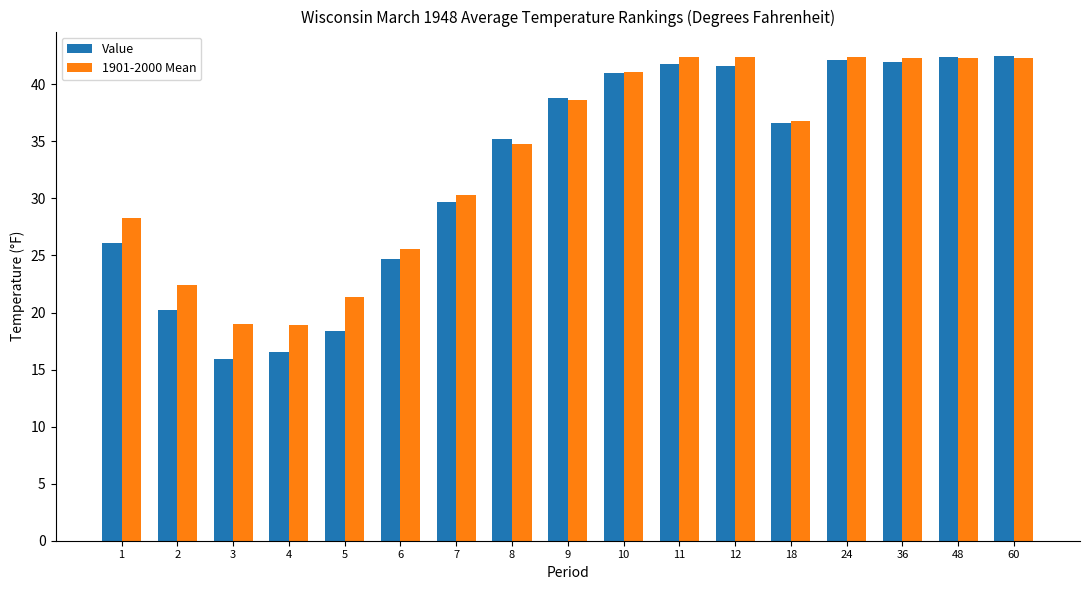

What is the approximate value of Value at 8?

35.2